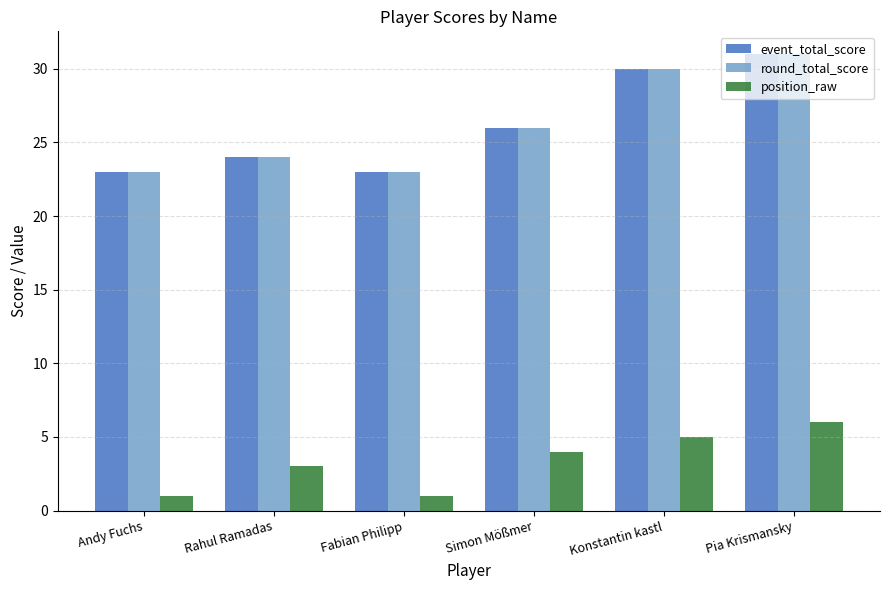

What is the difference between the maximum and minimum values in the event_total_score series?

8